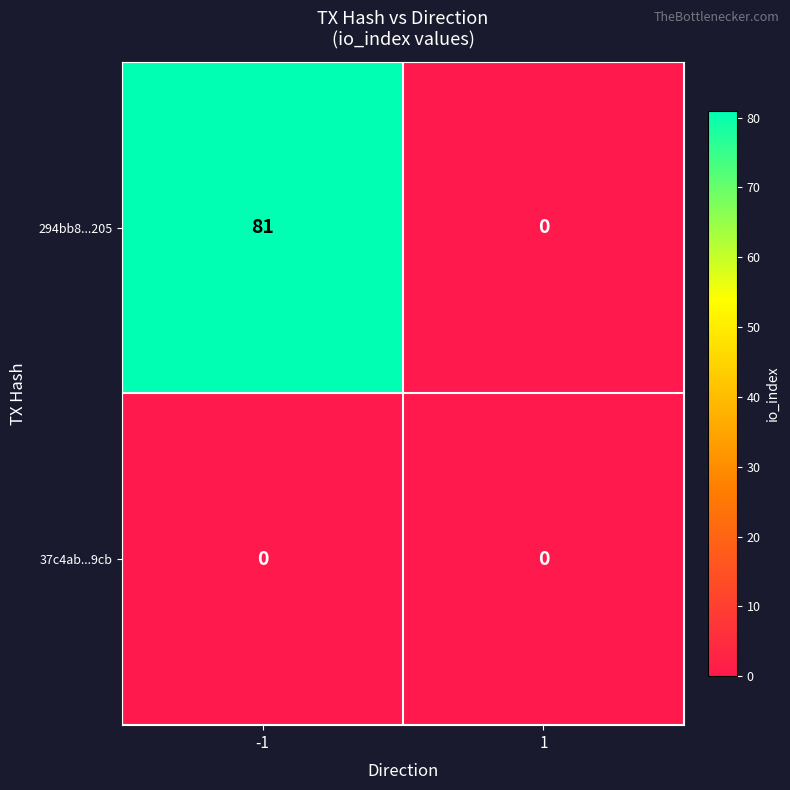

Which series changed the most between -1 and 1?

294bb8...205